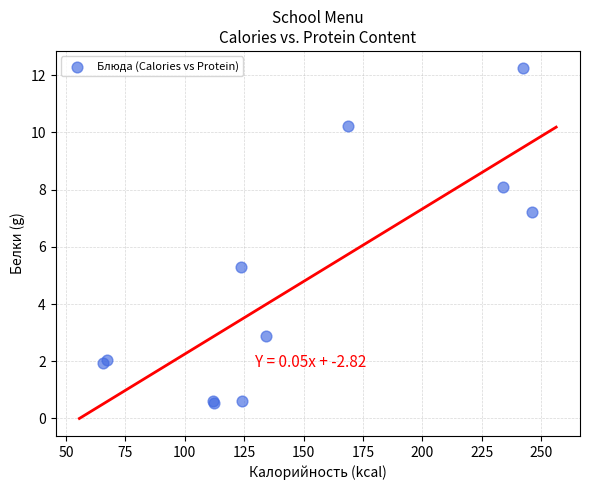

What Y value in the scatter plot is closest to 6?

5.3